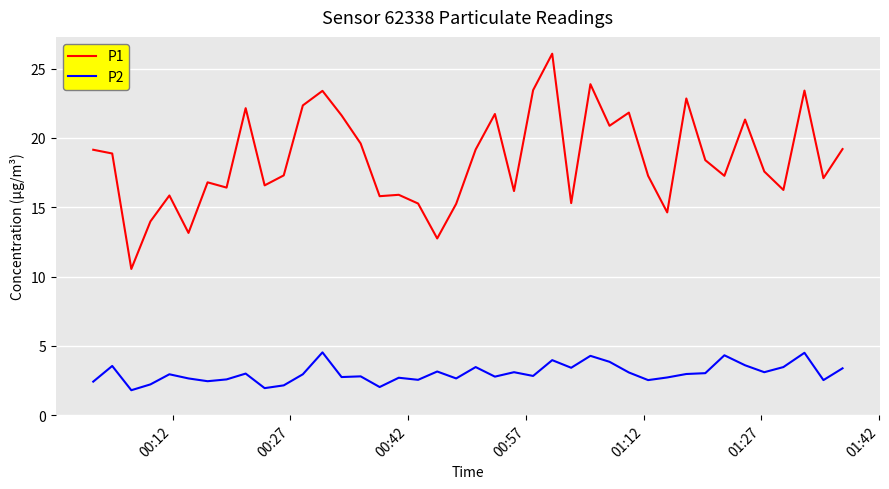

In P1, how many points are lower than both neighbors (excluding endpoints)?

13